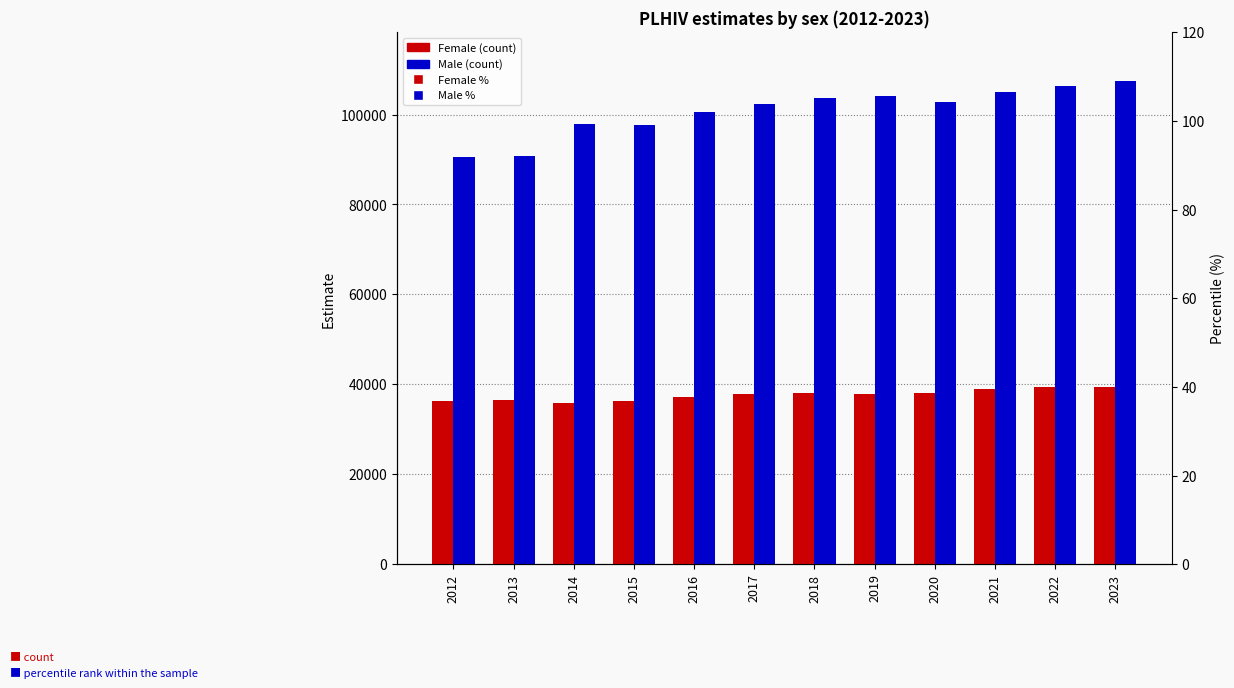

What is the total value across all series at 2016?

137800.2